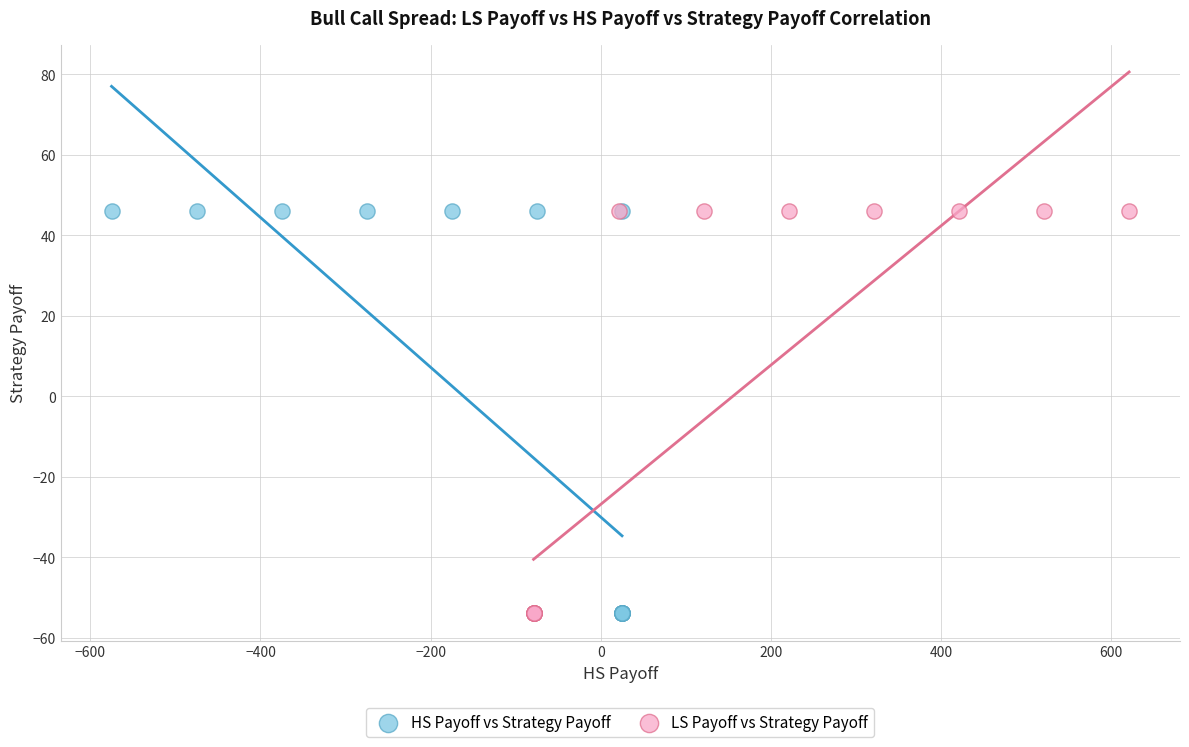

What are all the series names shown in the legend?

HS Payoff vs Strategy Payoff, LS Payoff vs Strategy Payoff